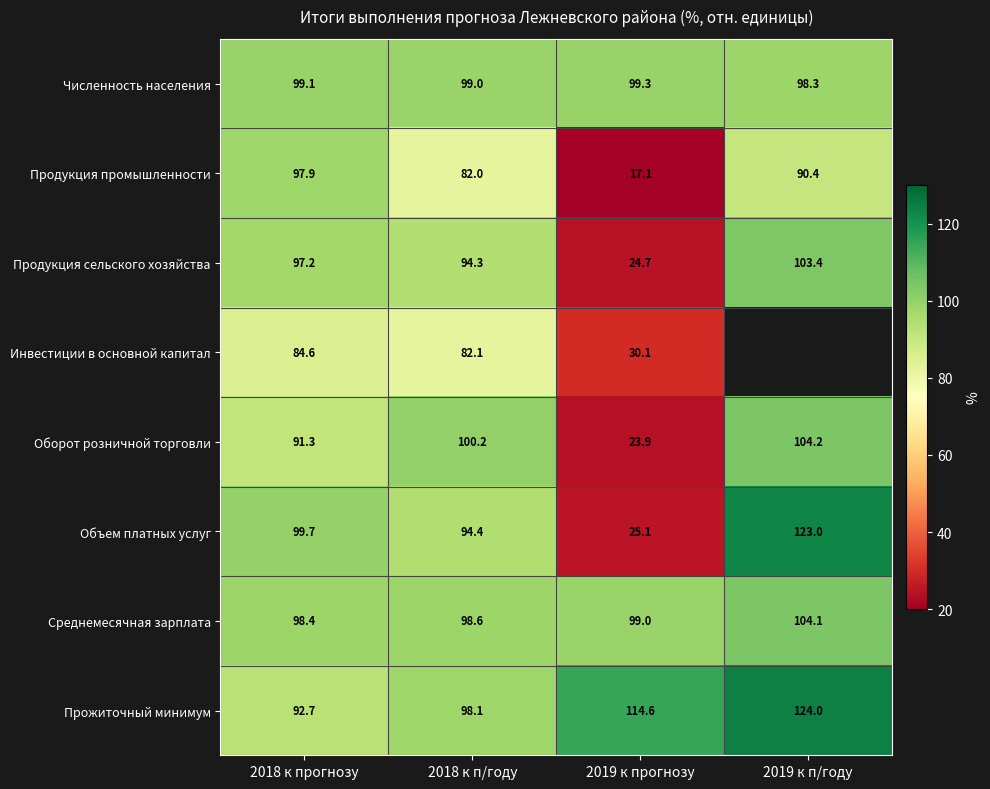

What is the approximate value of Продукция сельского хозяйства at 2018 к п/году?

94.3